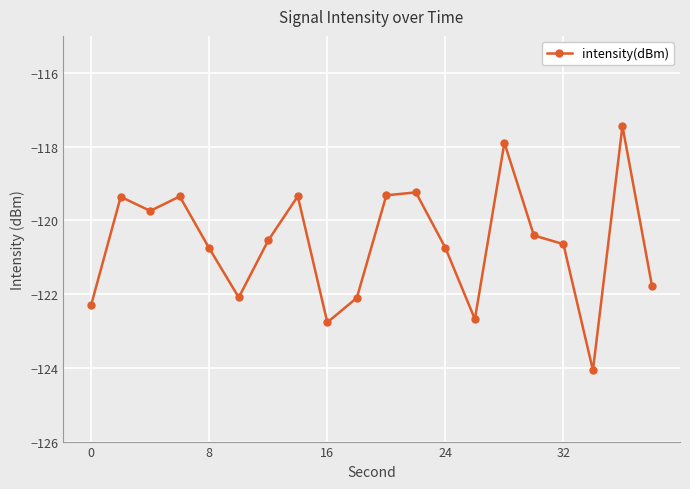

What is the smallest value displayed?

-124.1